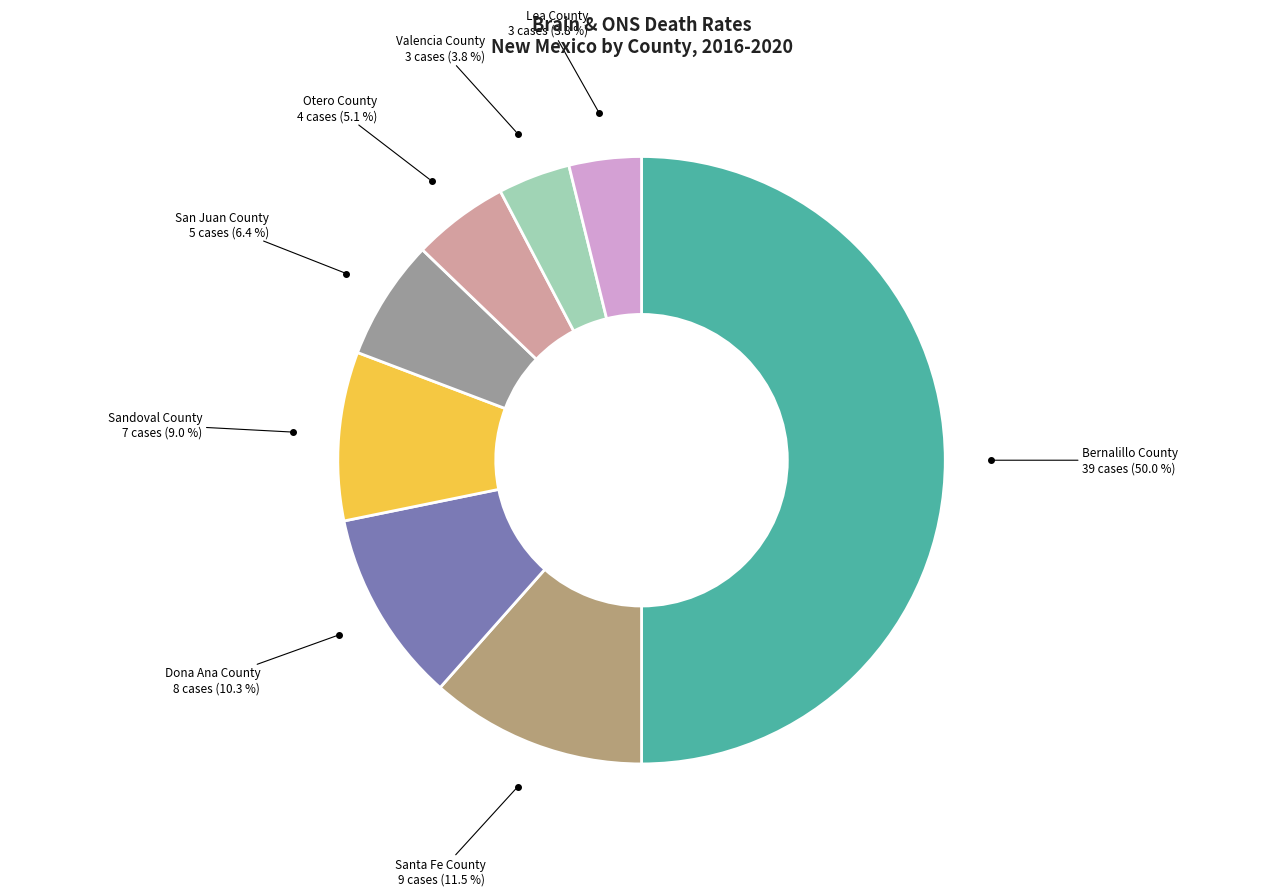

Is there a majority slice in this chart?

No